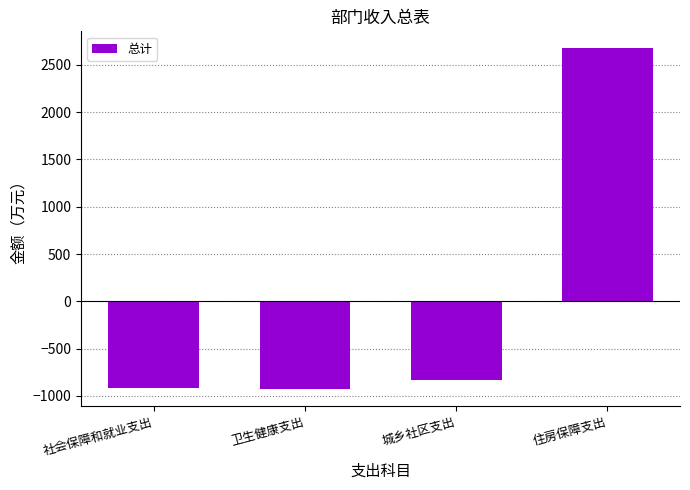

Where is the data nearest to the value 873?

城乡社区支出